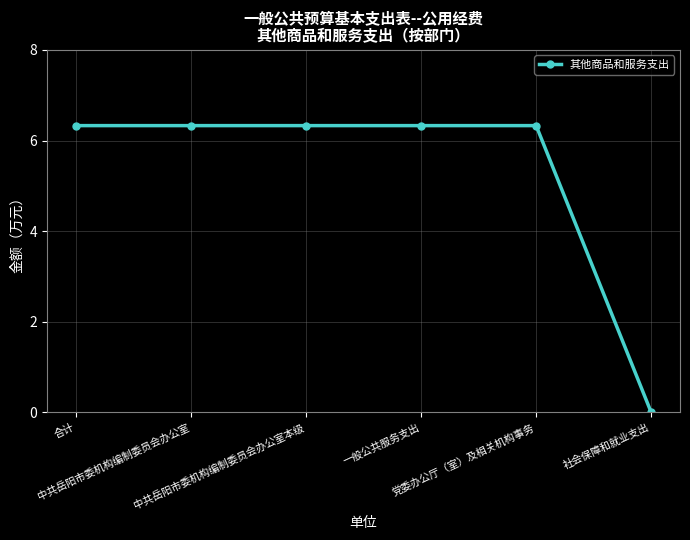

What is the value of the 3rd point from the left?

6.3